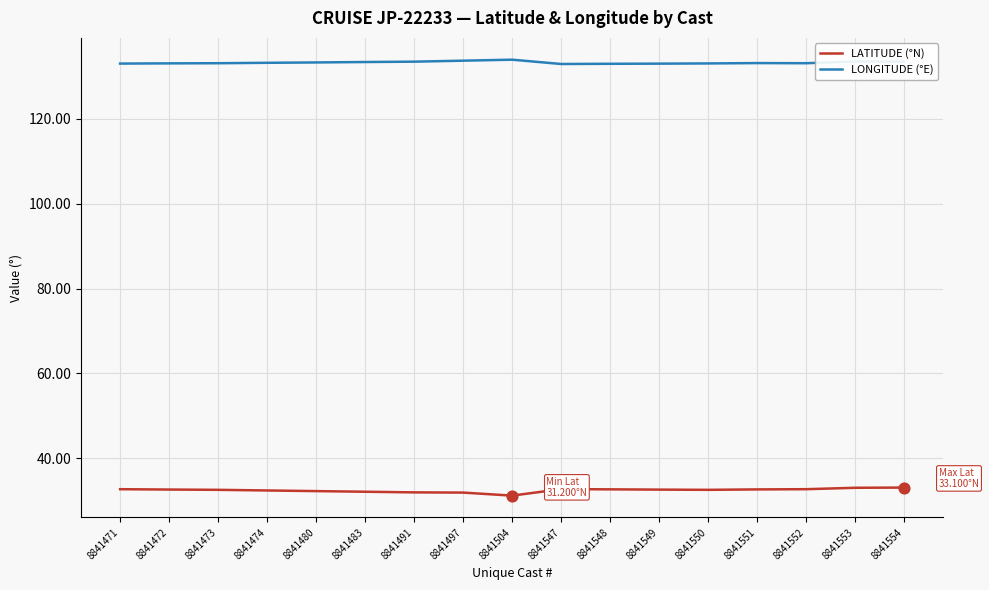

What is the spread (max minus min) of values at 8841474?

100.8